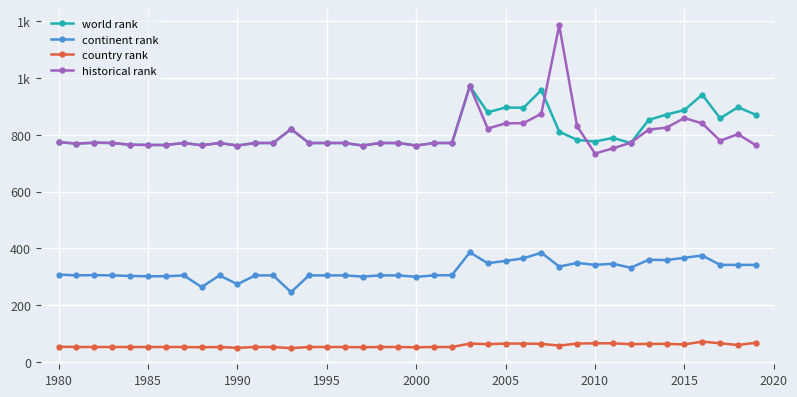

Reading left to right, what are all the values shown in this chart?

world rank: 774	769	772	771	765	764	764	771	763	771	762	771	771	820	771	771	771	762	771	771	762	771	771	971	879	896	895	957	811	782	776	789	771	852	871	887	941	858	897	870
continent rank: 308	305	306	305	303	302	302	305	264	305	274	305	305	246	305	305	305	301	305	305	300	305	306	386	348	356	365	385	336	349	342	346	332	360	359	367	375	342	342	342
country rank: 54	53	53	53	53	53	53	53	52	53	50	53	53	49	53	53	53	52	53	53	52	53	53	65	63	65	65	64	58	65	66	66	63	64	64	62	72	66	60	68
historical rank: 774	769	772	771	765	764	764	771	763	771	762	771	771	820	771	771	771	762	771	771	762	771	771	971	822	840	841	874	1185	830	734	752	772	818	825	859	840	779	802	763